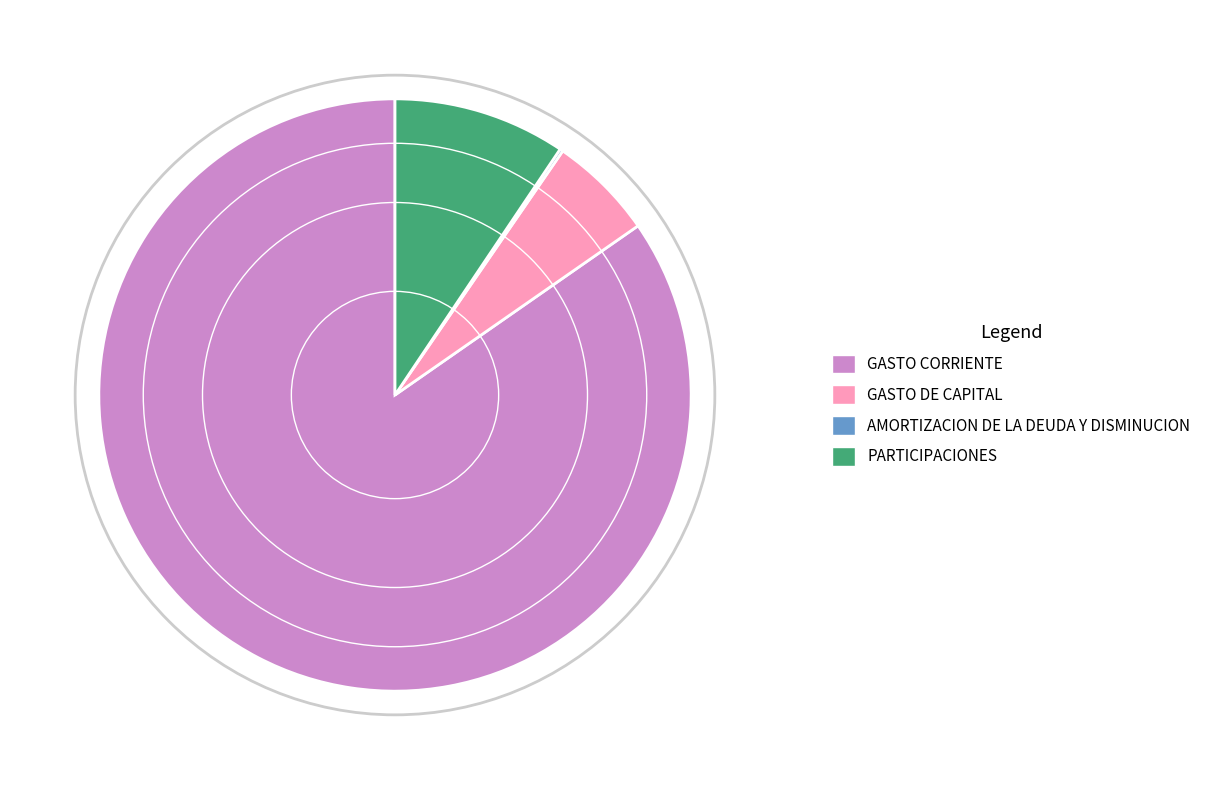

How much of the chart is everything except GASTO CORRIENTE?

15.3%